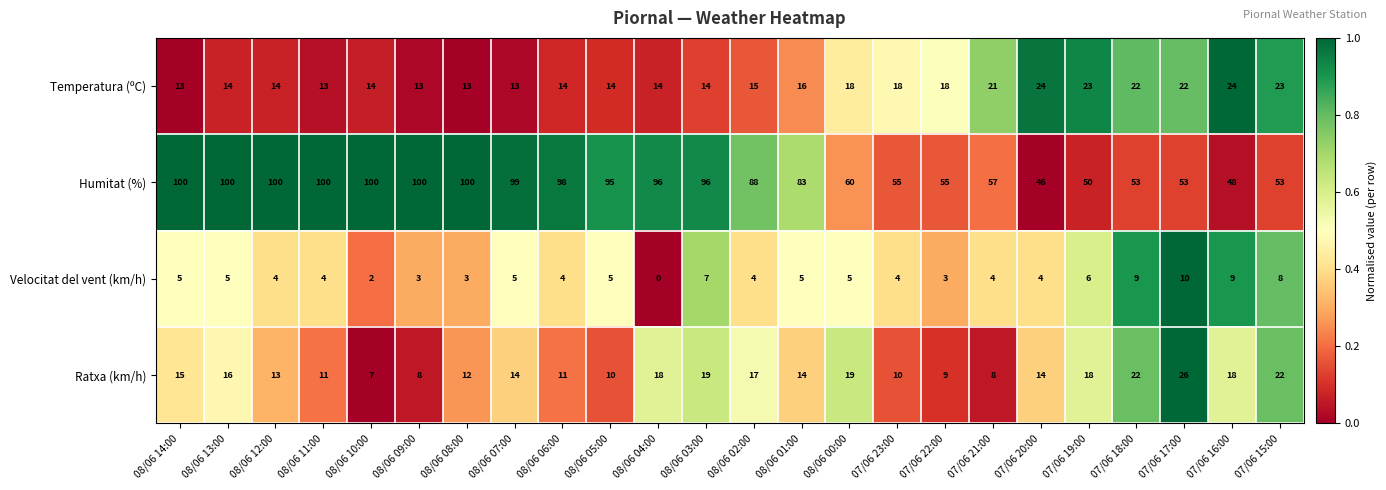

The Velocitat del vent (km/h) series shows 3 at 08/06 00:00. True or false?

False